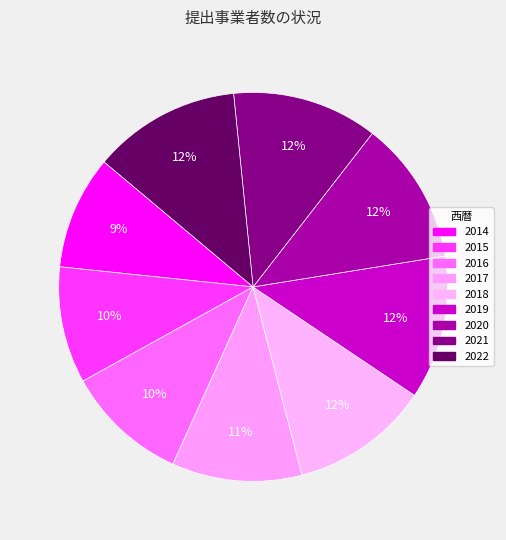

Which category has the smallest portion of the pie?

2014